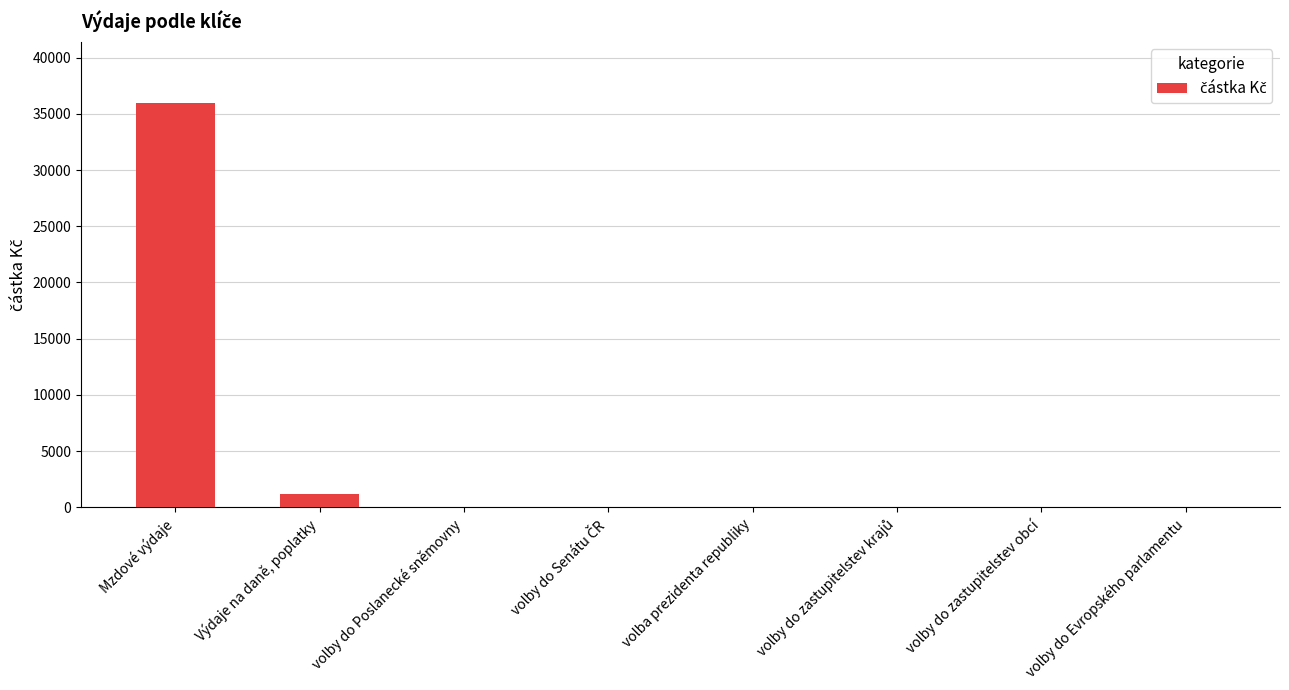

Are the bars grouped side by side (vs. stacked)?

No